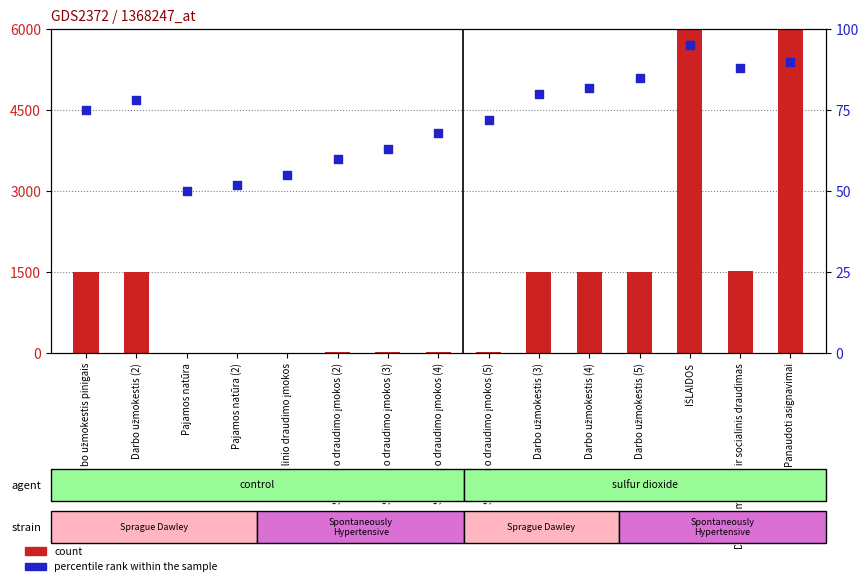

Which series reaches the maximum Y coordinate?

count